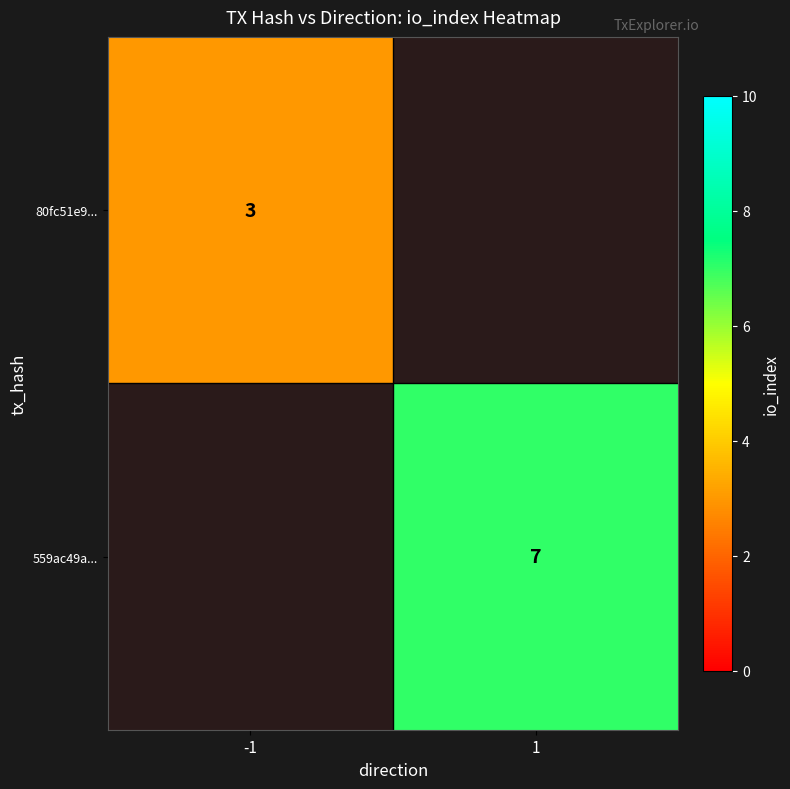

True or false: 80fc51e9... has a value of 3 at -1.

True